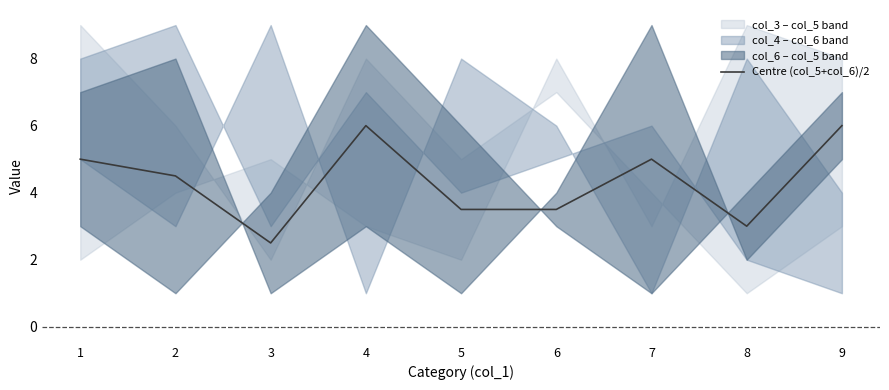

Does the chart have visible grid lines?

No